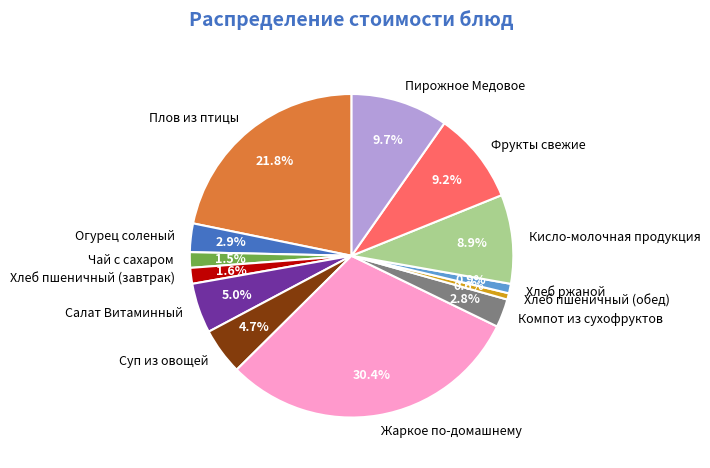

Count the number of slices in the pie.

13